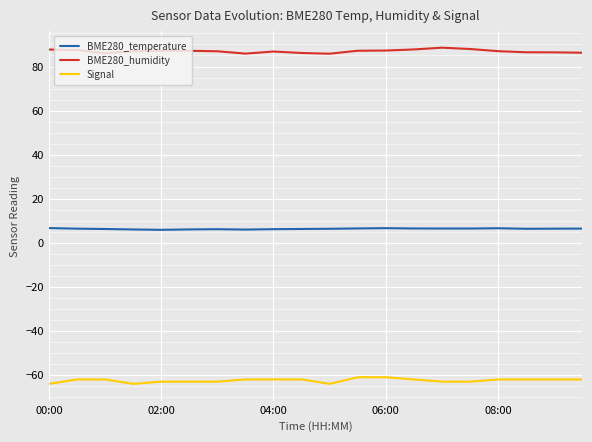

What is the smallest value displayed?

-64.0